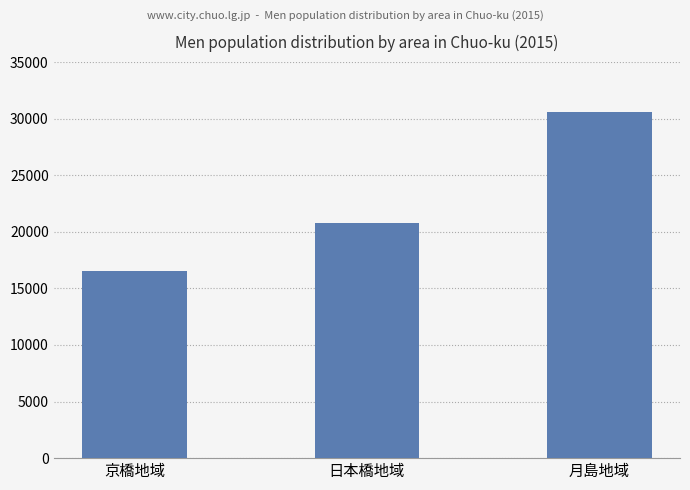

How many values are between 16571 and 30600?

3